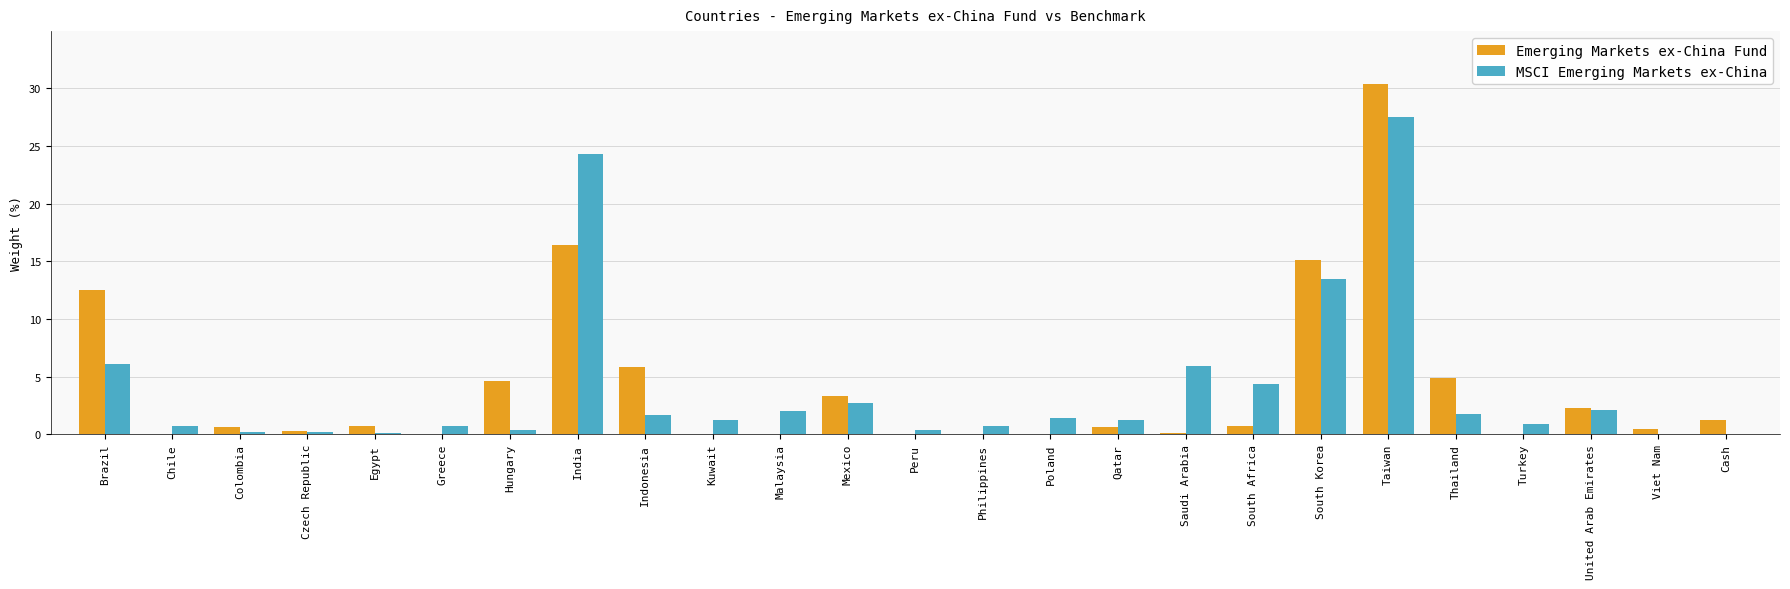

Are the bars horizontal?

No